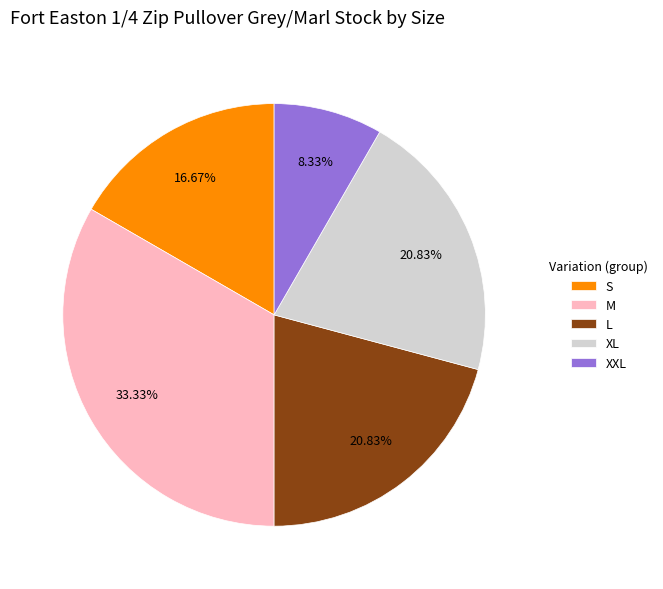

What percentage do M and L together represent?

54.2%